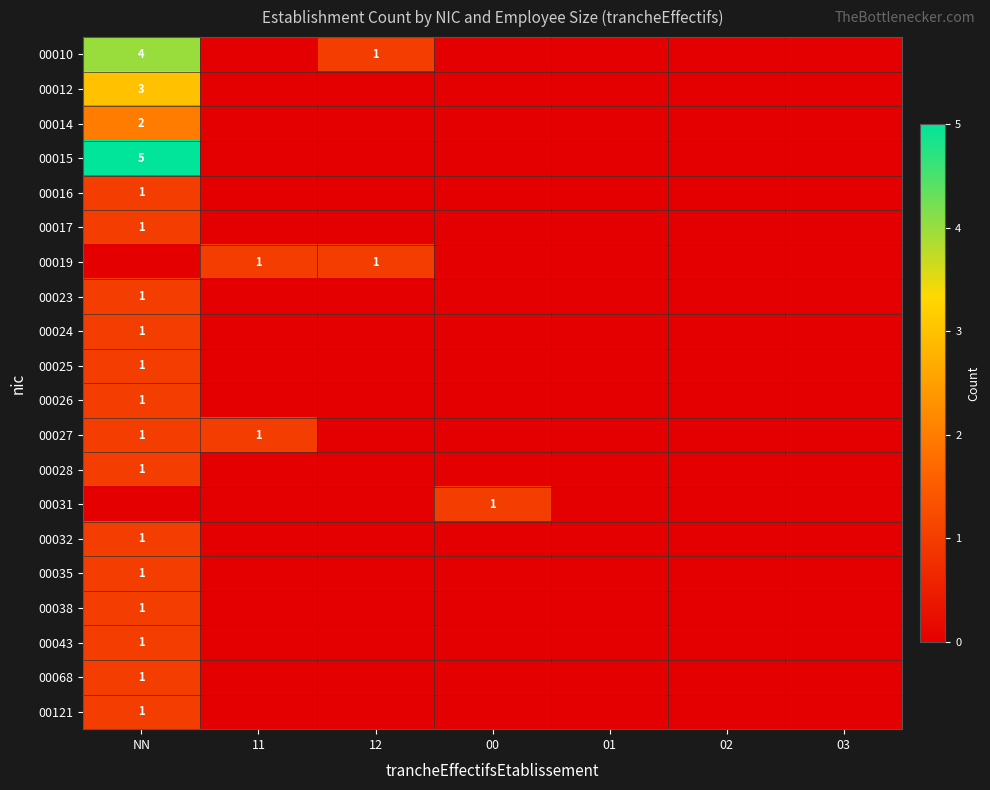

What is the difference between the maximum and minimum values in the 00025 series?

1